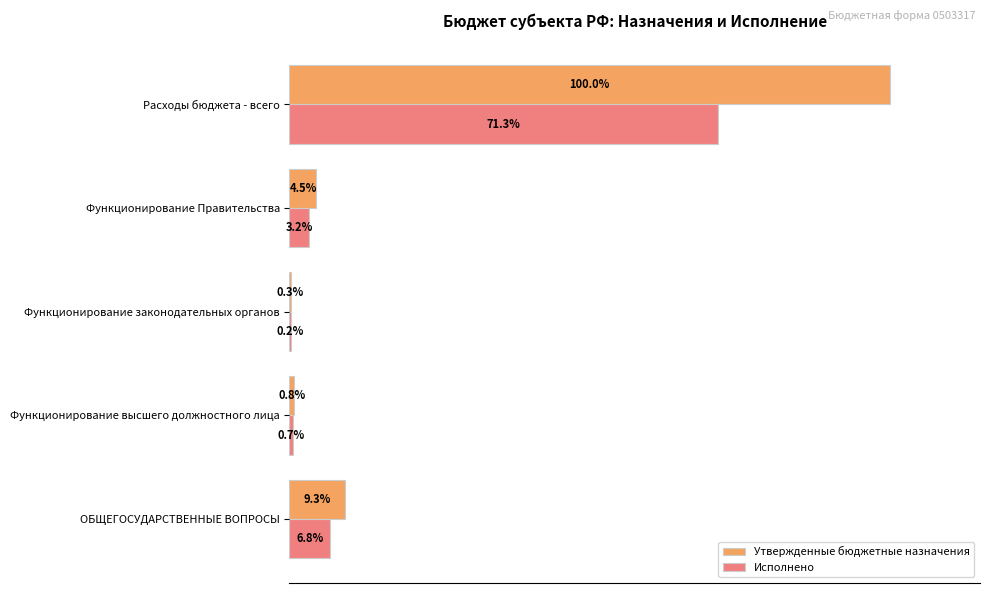

What are all the series names shown in the legend?

Утвержденные бюджетные назначения, Исполнено